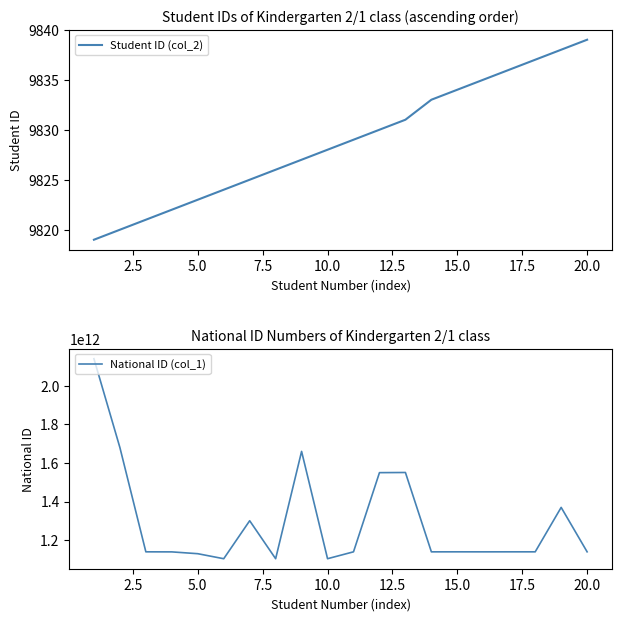

What is the highest value of the Student ID (col_2) series?

9839